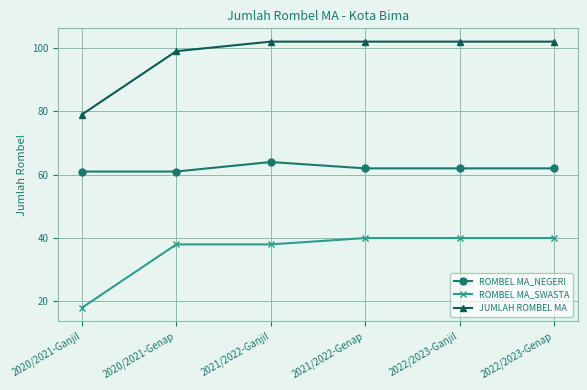

Which label corresponds to the smallest value in the chart?

2020/2021-Ganjil